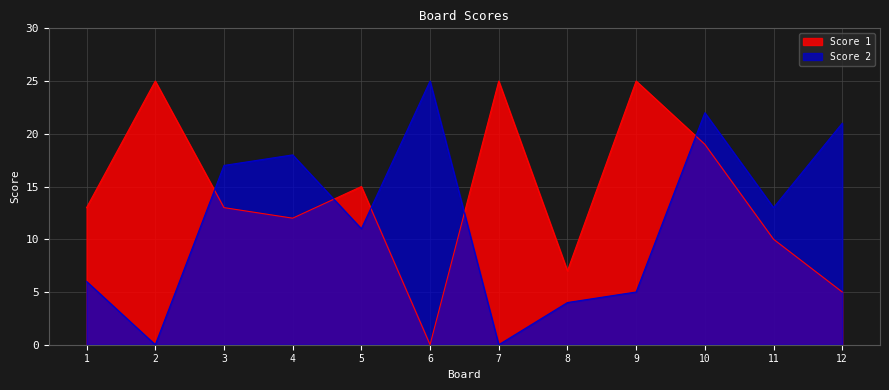

How many categories are shown in the chart?

12